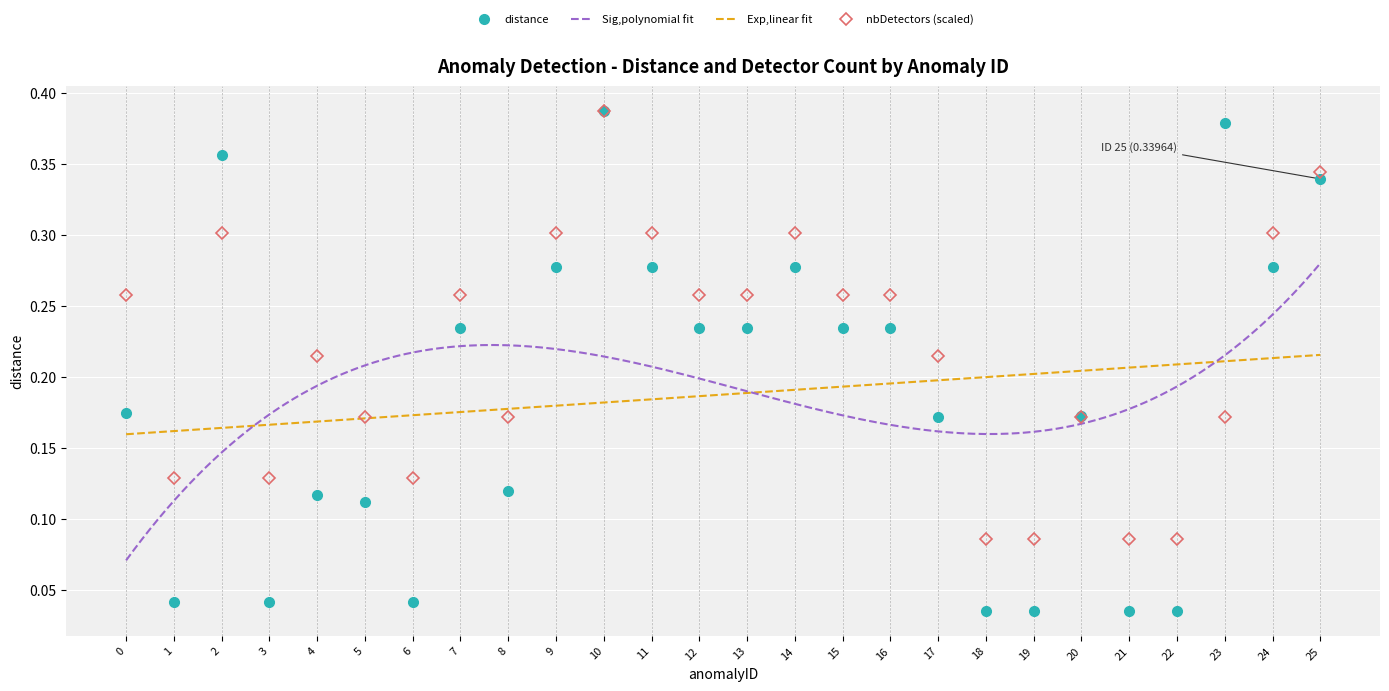

What is the difference between the maximum and minimum values in the distance series?

0.4